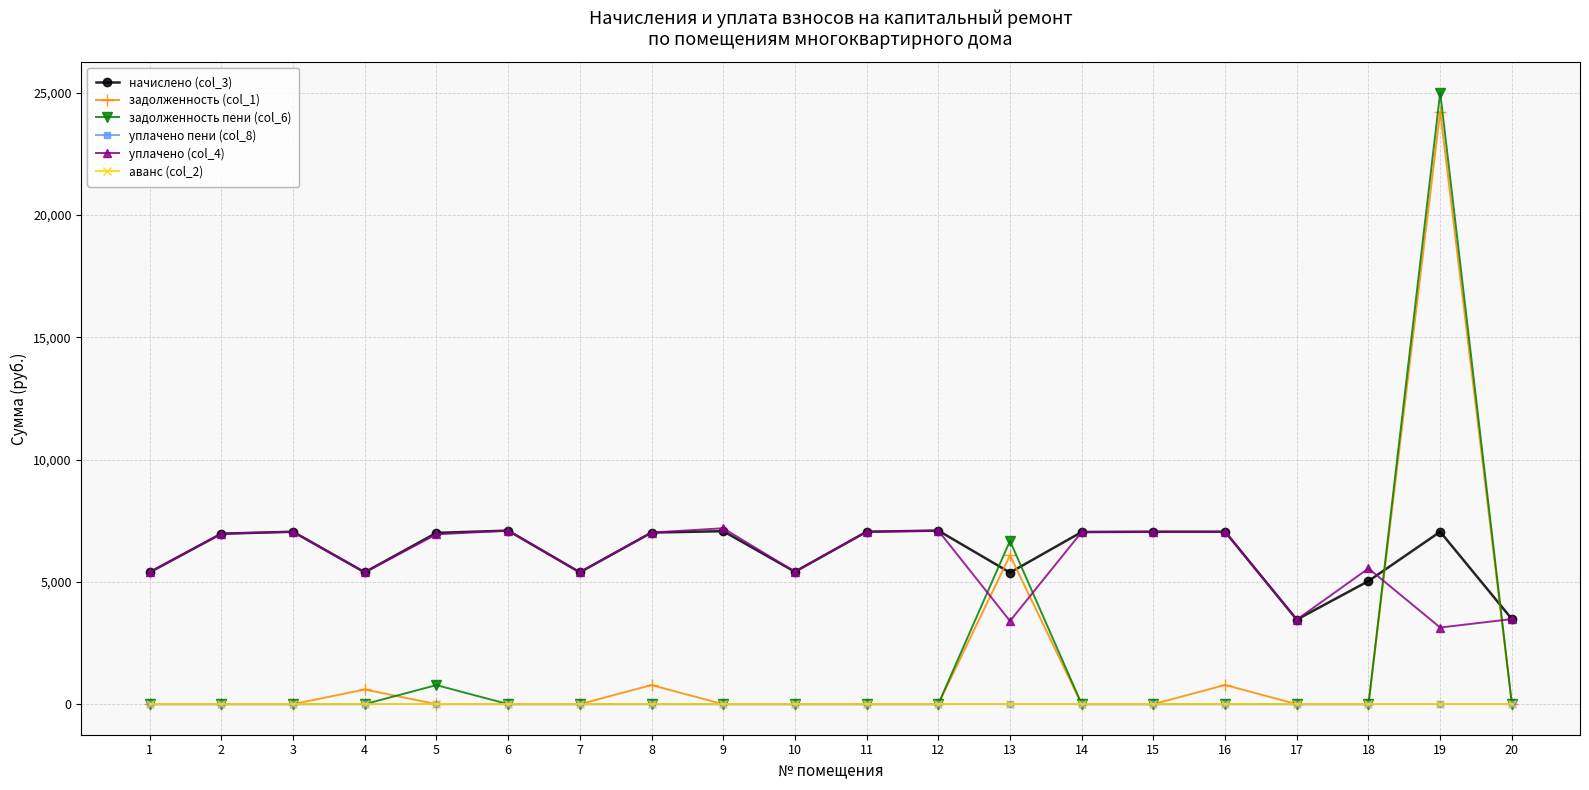

True or false: начислено (col_3) has more than 0 points higher than both neighbors.

True